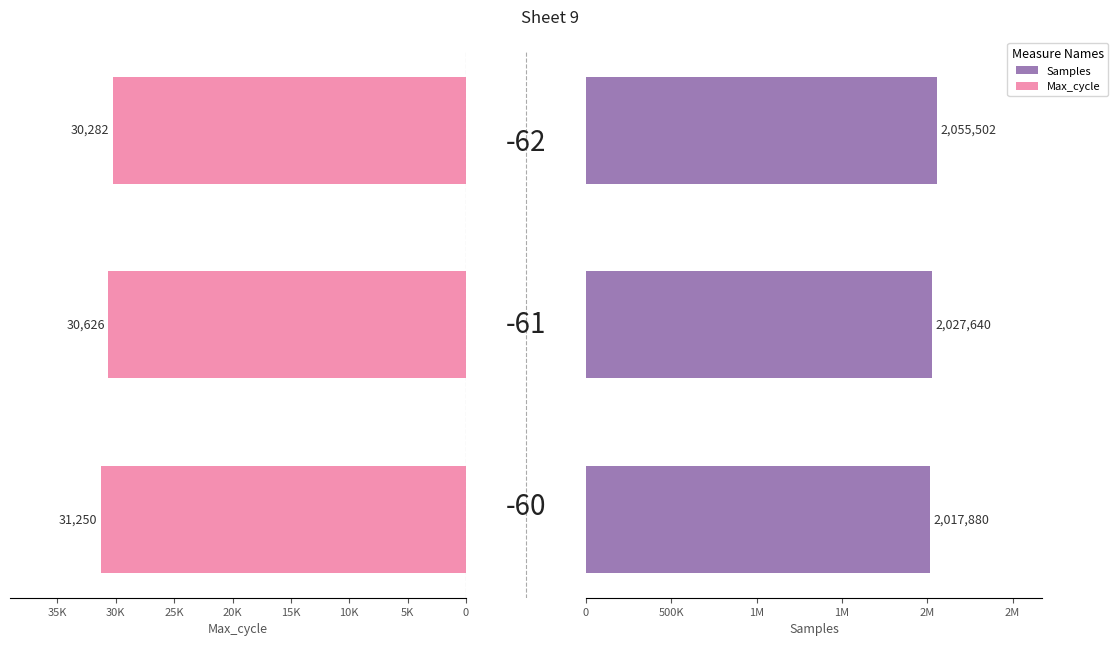

Does the chart contain any negative values?

No